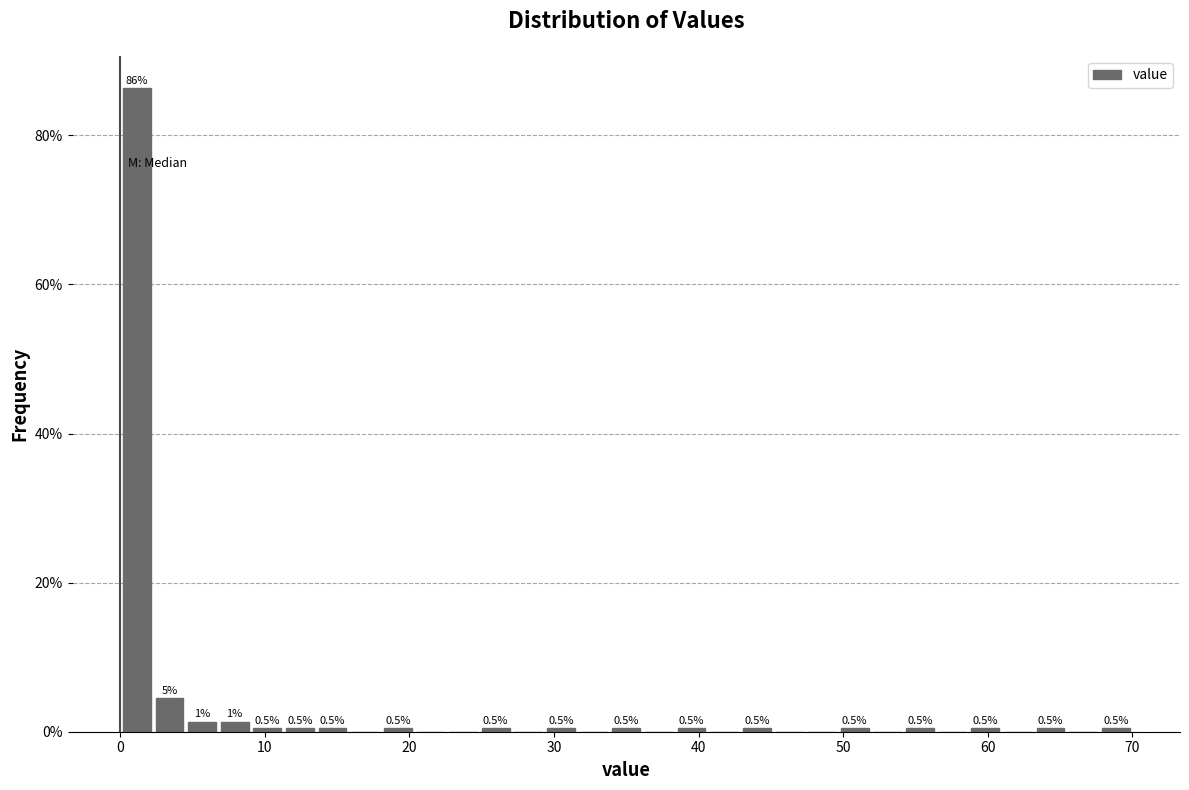

Around what value on the x-axis is the tallest bar? Give the approximate position of its centre, as read against the axis.

1